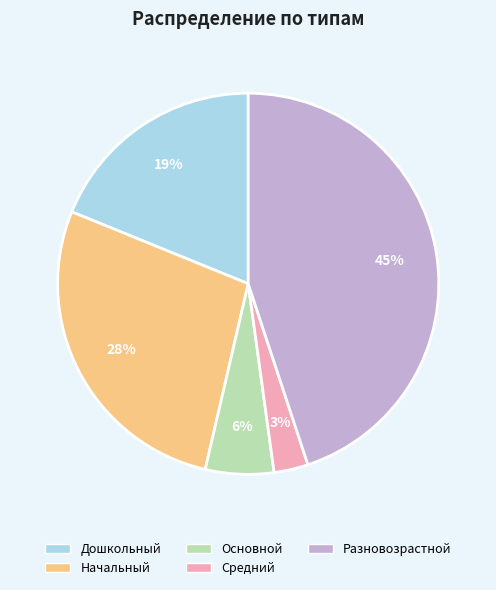

Which category has the biggest portion of the pie?

Разновозрастной